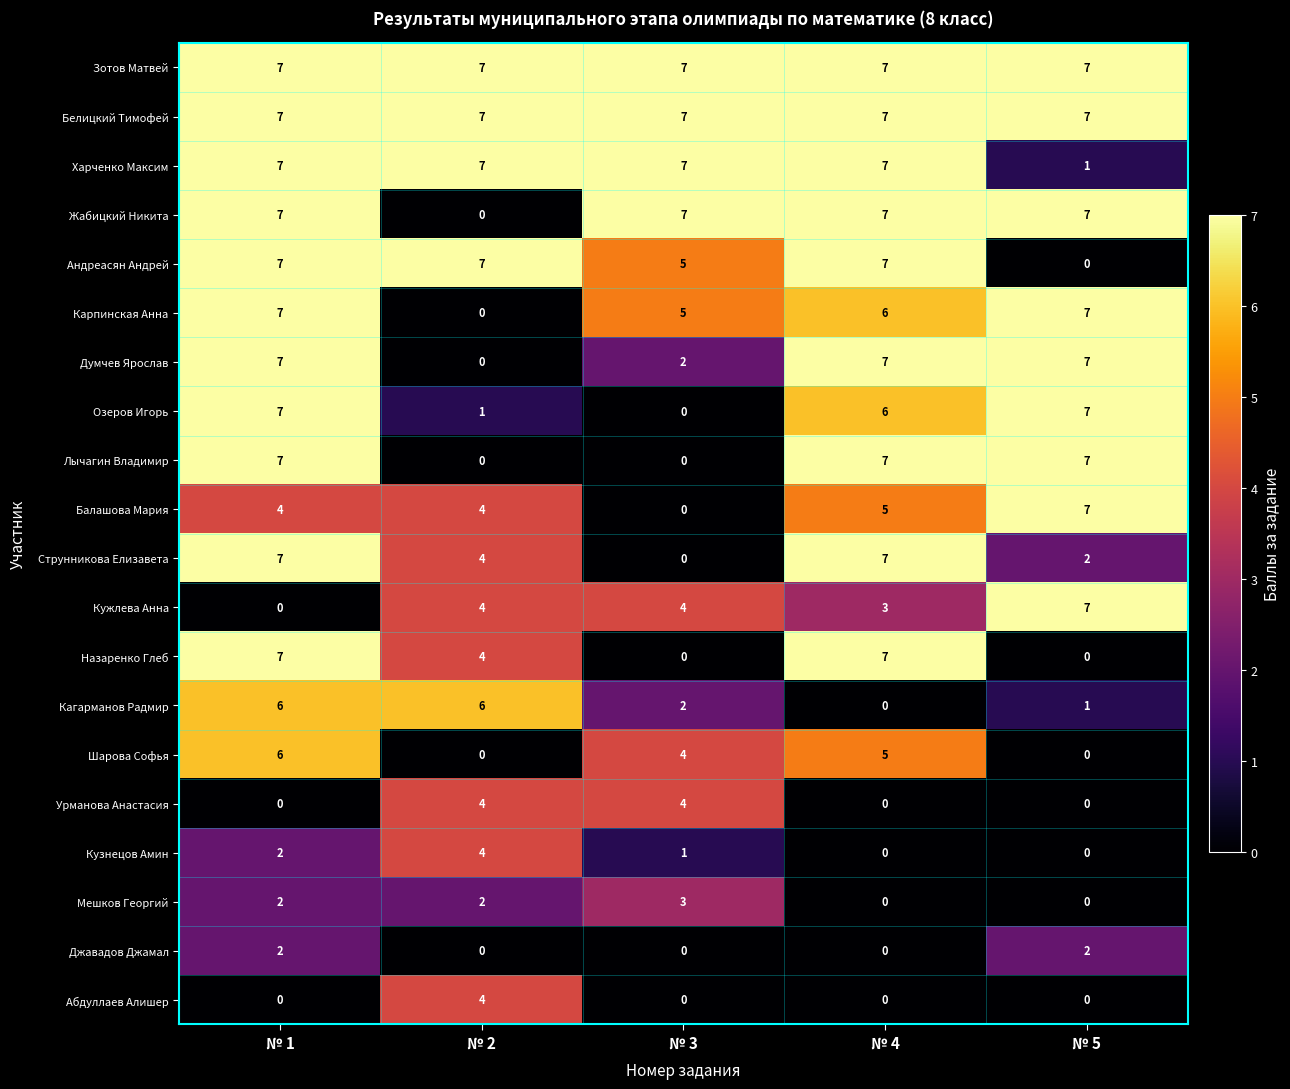

What is the spread (max minus min) of values at № 4?

7